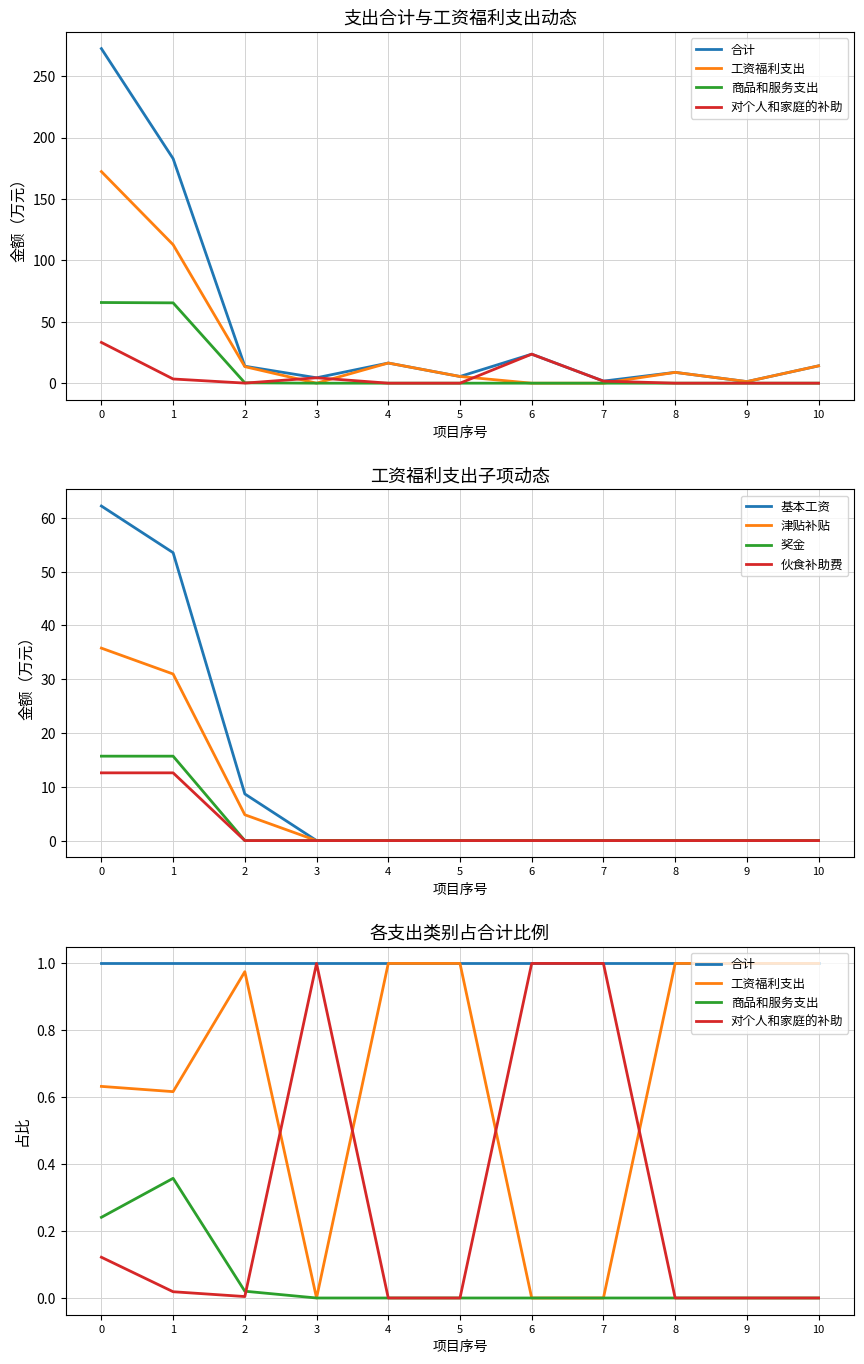

The value of 奖金 at 5 is -8.6. True or false?

False